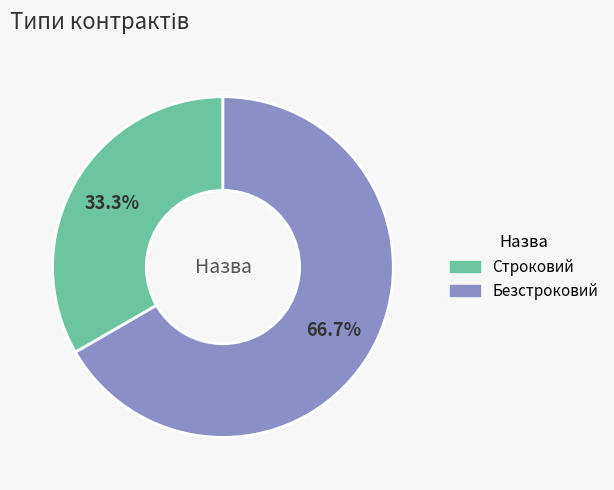

Count the number of slices in the pie.

2